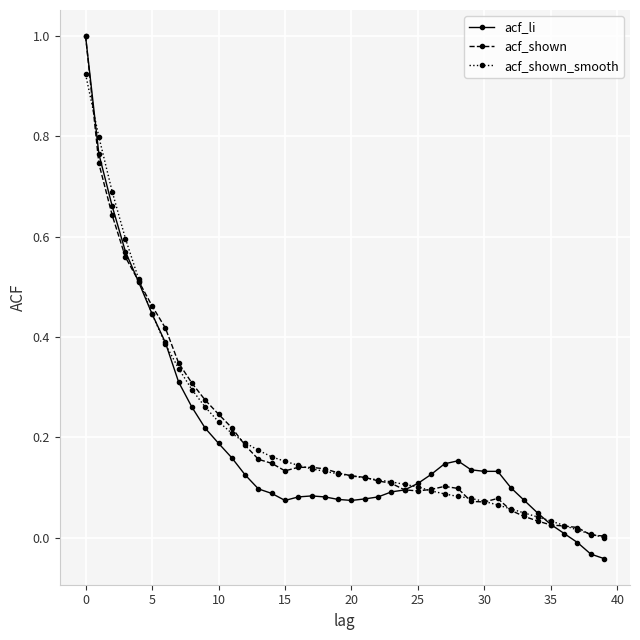

What is the greatest value displayed?

1.0